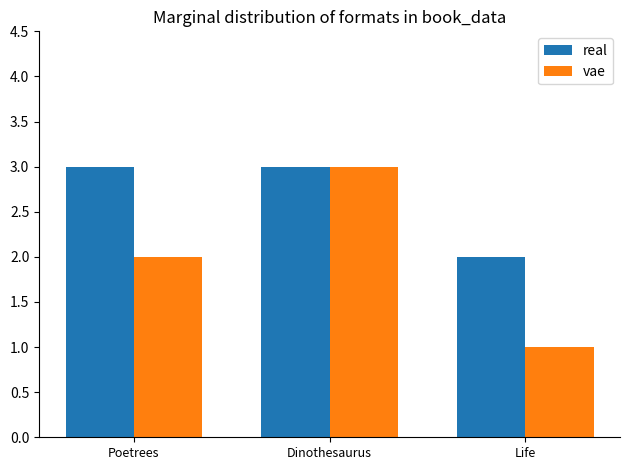

Rank the categories by vae value from highest to lowest.

Dinothesaurus, Poetrees, Life